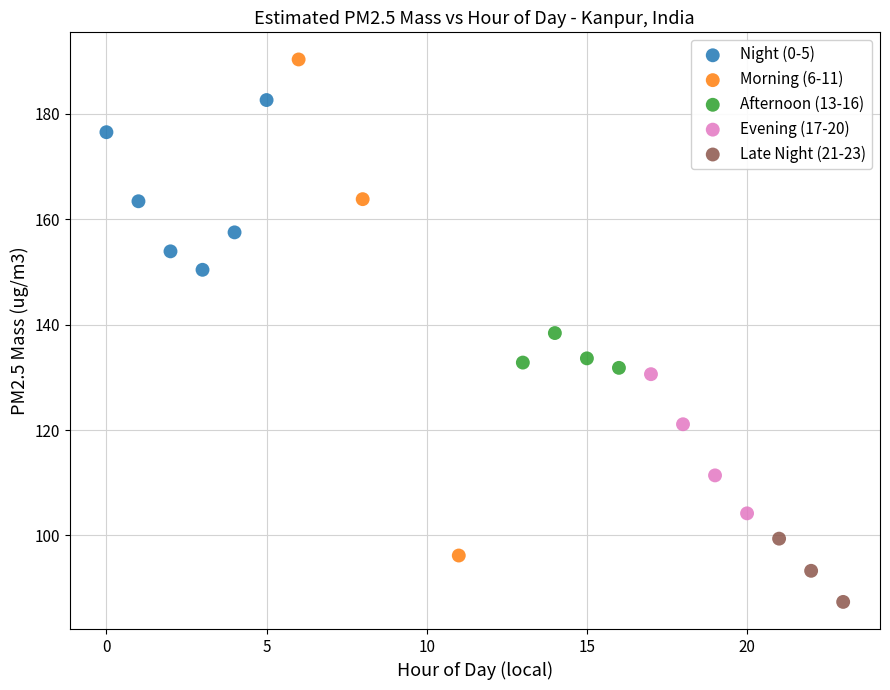

What are all the series names shown in the legend?

Night (0-5), Morning (6-11), Afternoon (13-16), Evening (17-20), Late Night (21-23)